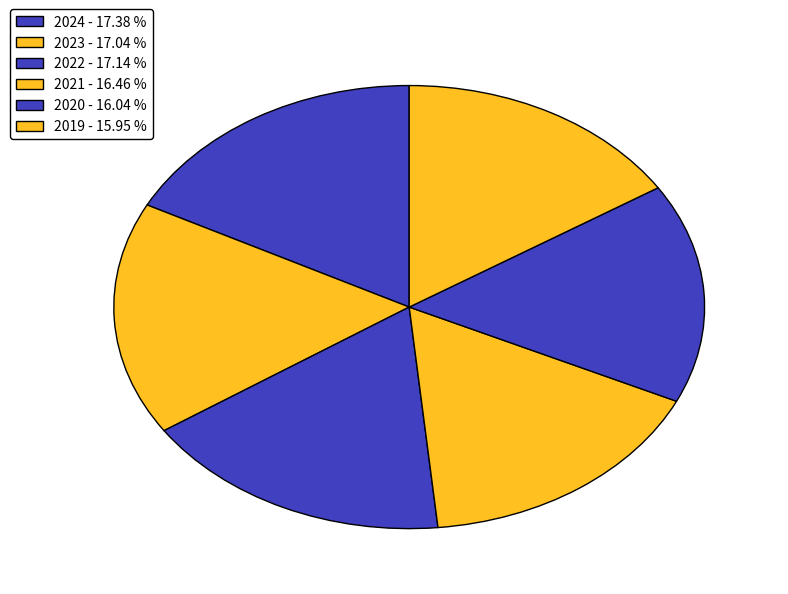

Count the number of slices in the pie.

6